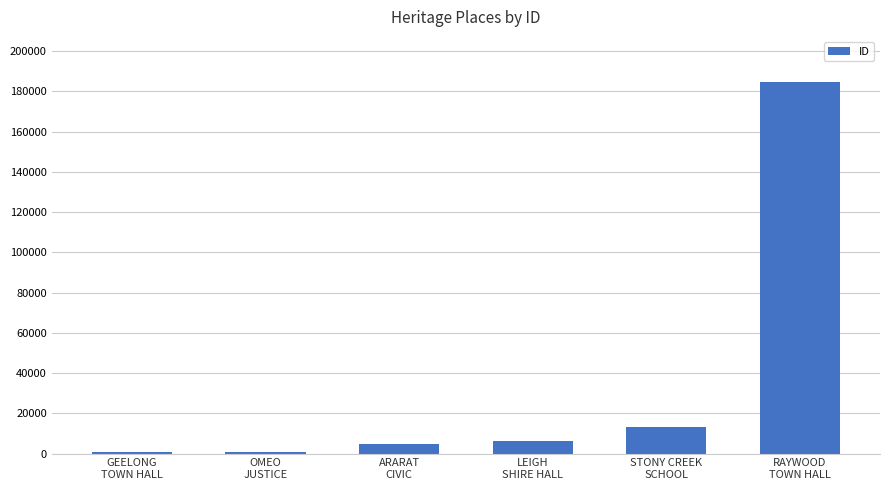

What is the greatest value displayed?

184949